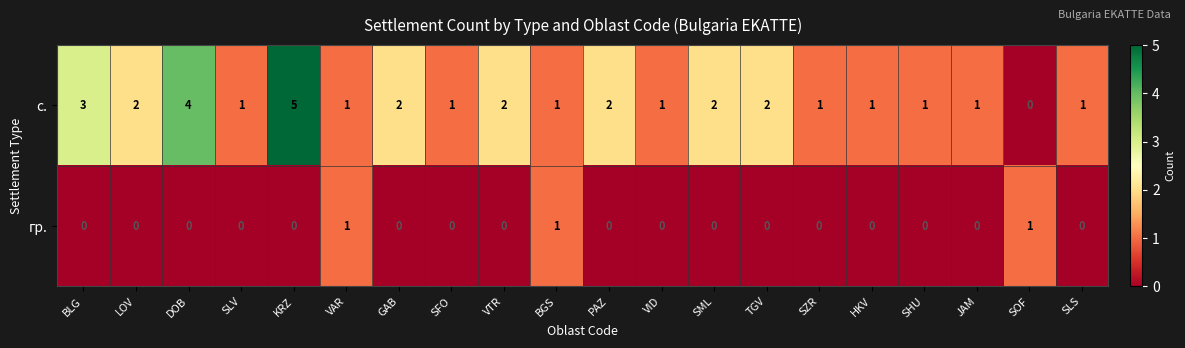

What is the difference between the maximum and minimum values in the с. series?

5